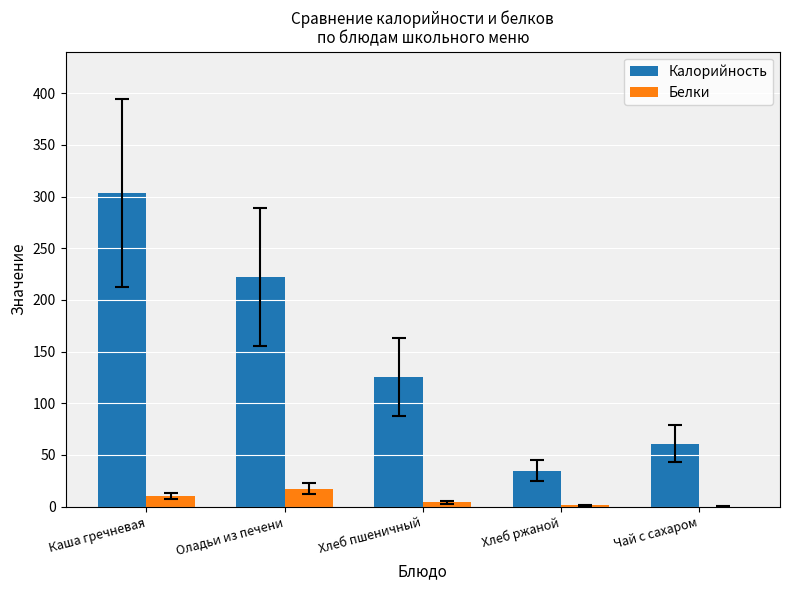

Which series has the largest total across all categories?

Калорийность